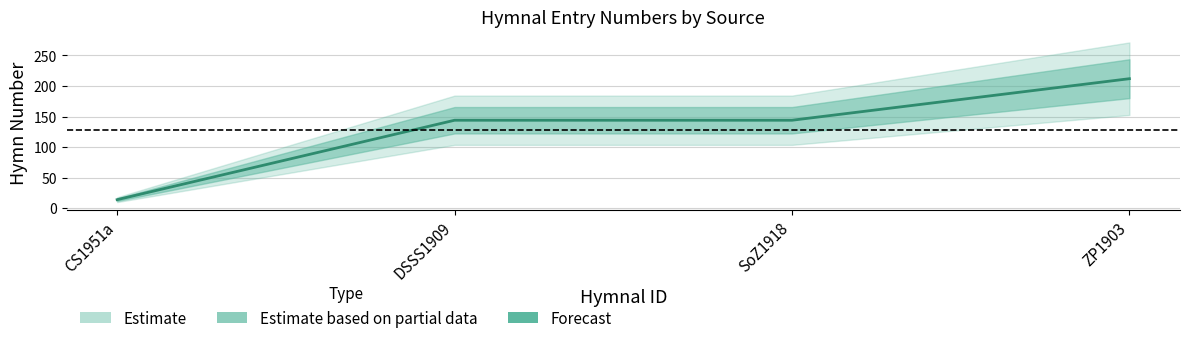

Does the chart have visible grid lines?

Yes